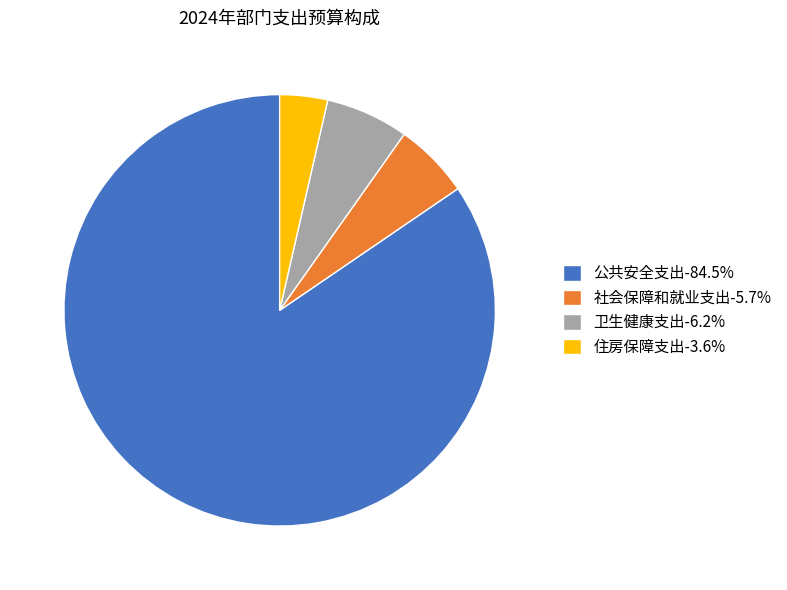

Is there any slice that represents more than half of the pie?

Yes